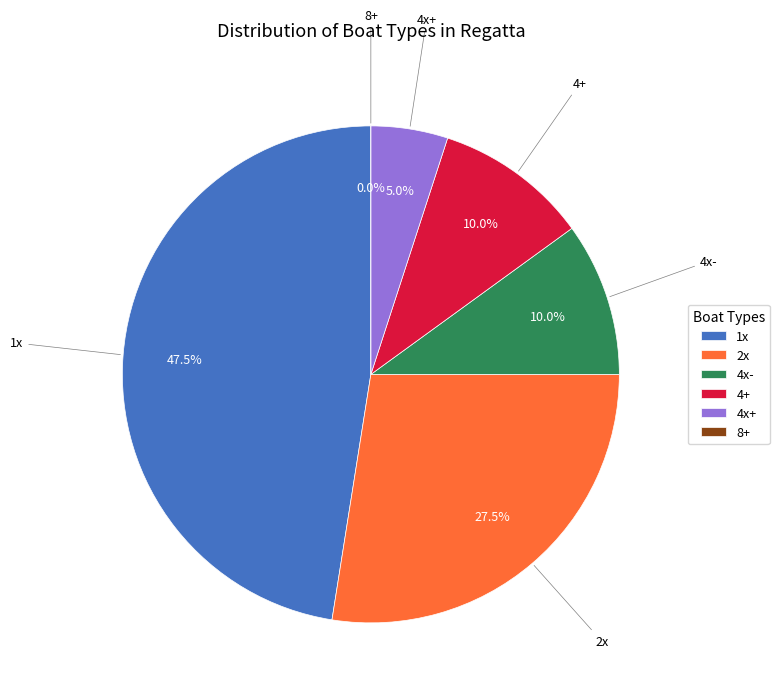

What is the largest slice in the pie chart?

1x